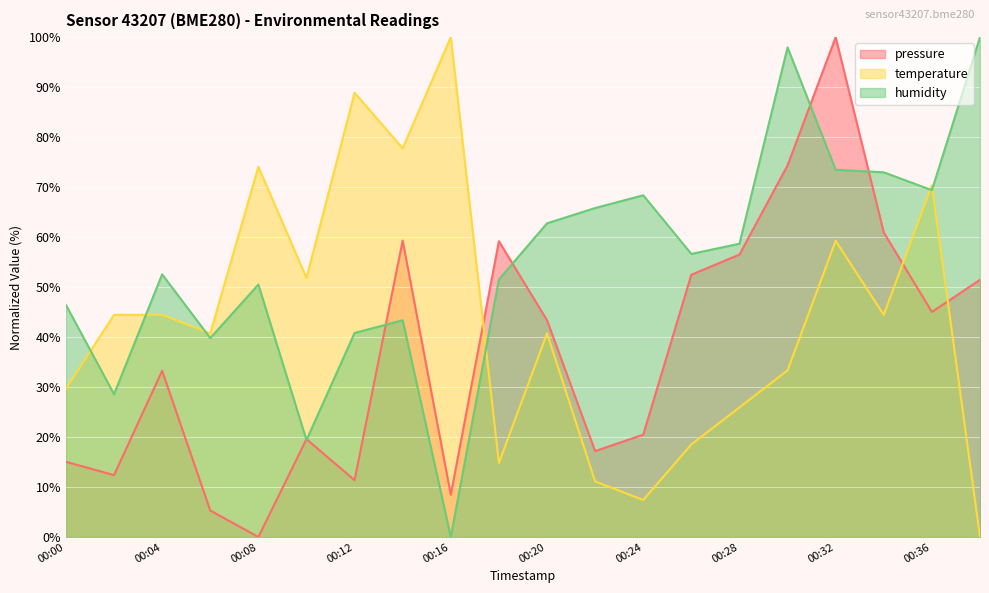

How many interior local valleys does the temperature series have?

6